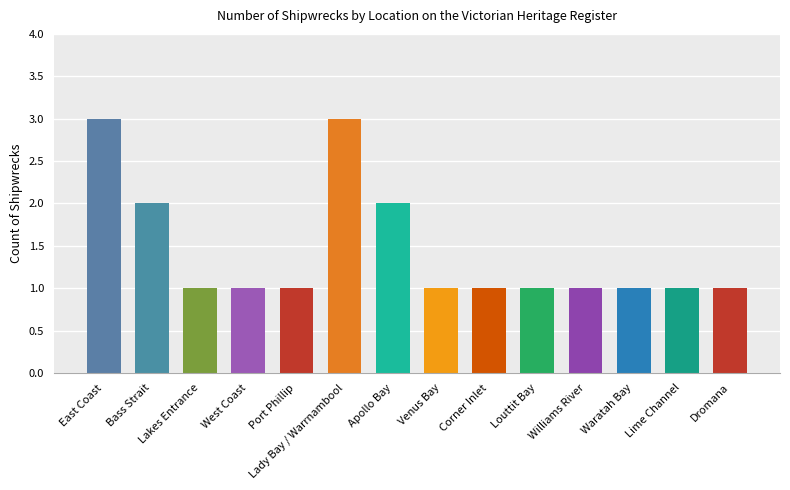

Reading left to right, what are all the values shown in this chart?

3	2	1	1	1	3	2	1	1	1	1	1	1	1